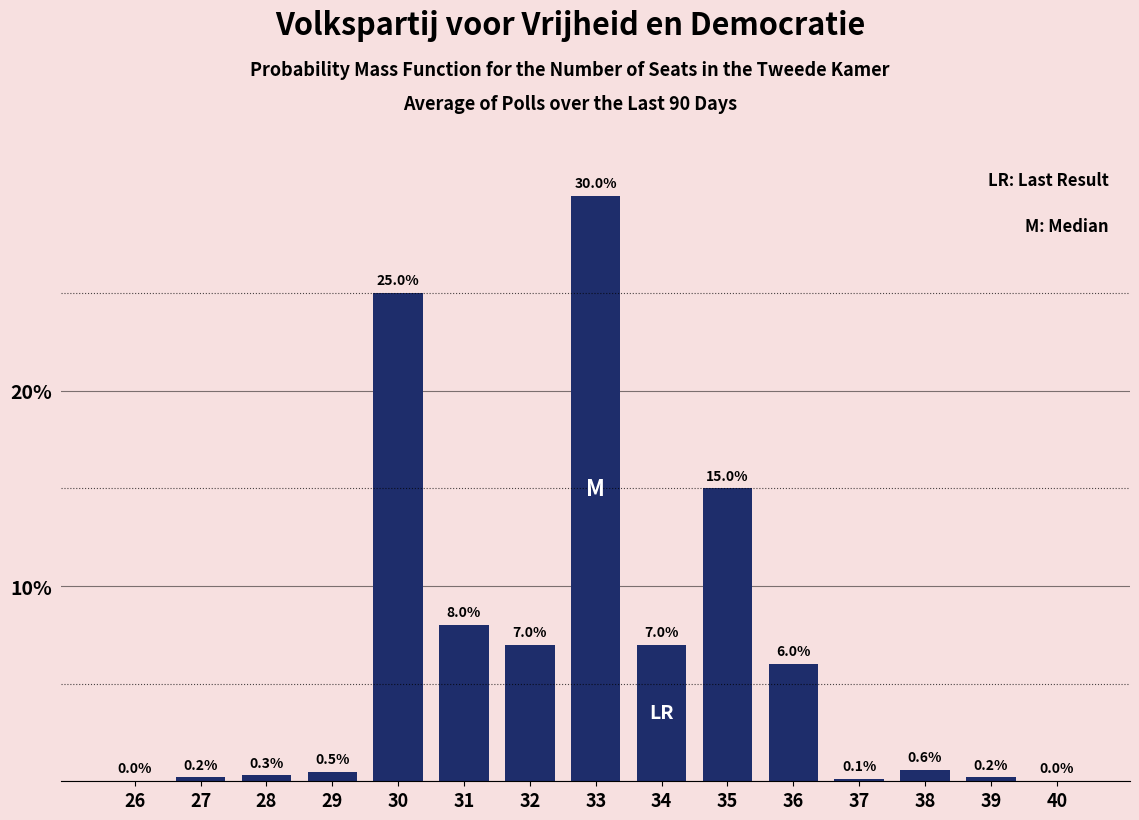

Reading right to left, list all the values displayed in this chart.

40=0.0	39=0.2	38=0.6	37=0.1	36=6.0	35=15.0	34=7.0	33=30.0	32=7.0	31=8.0	30=25.0	29=0.5	28=0.3	27=0.2	26=0.0